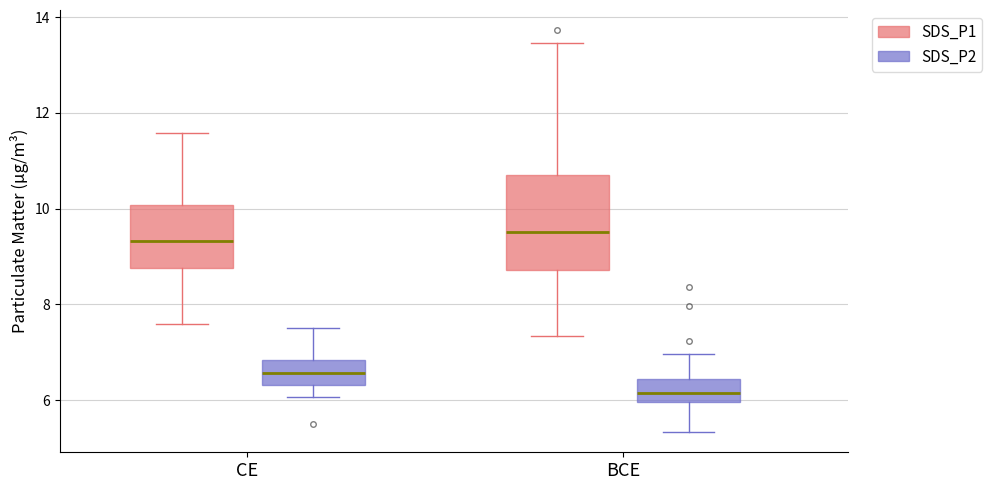

Reading left to right, transcribe this box plot: for each box, give where its median line is, the range the box spans, and where its two whiskers end, as read against the y-axis. The values are not printed on the chart, so give them approximately, as read against the axis.

CE (SDS_P1): median 9.4, box 8.8 to 10.0, whiskers 7.6 to 11.6
CE (SDS_P2): median 6.6, box 6.4 to 6.8, whiskers 6.0 to 7.6
BCE (SDS_P1): median 9.6, box 8.8 to 10.8, whiskers 7.4 to 13.4
BCE (SDS_P2): median 6.2, box 6.0 to 6.4, whiskers 5.4 to 7.0